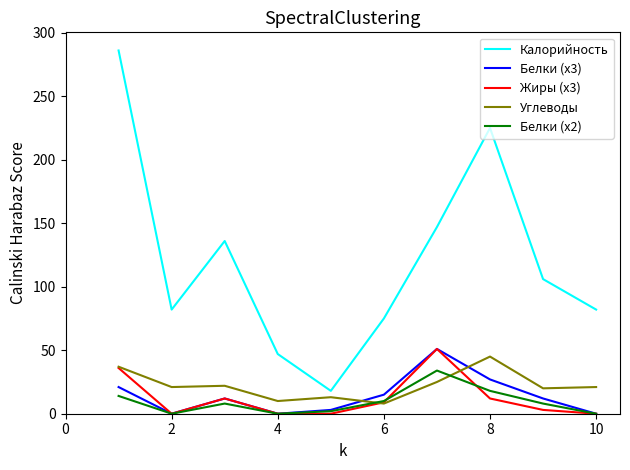

Which series has the largest total across all categories?

Калорийность